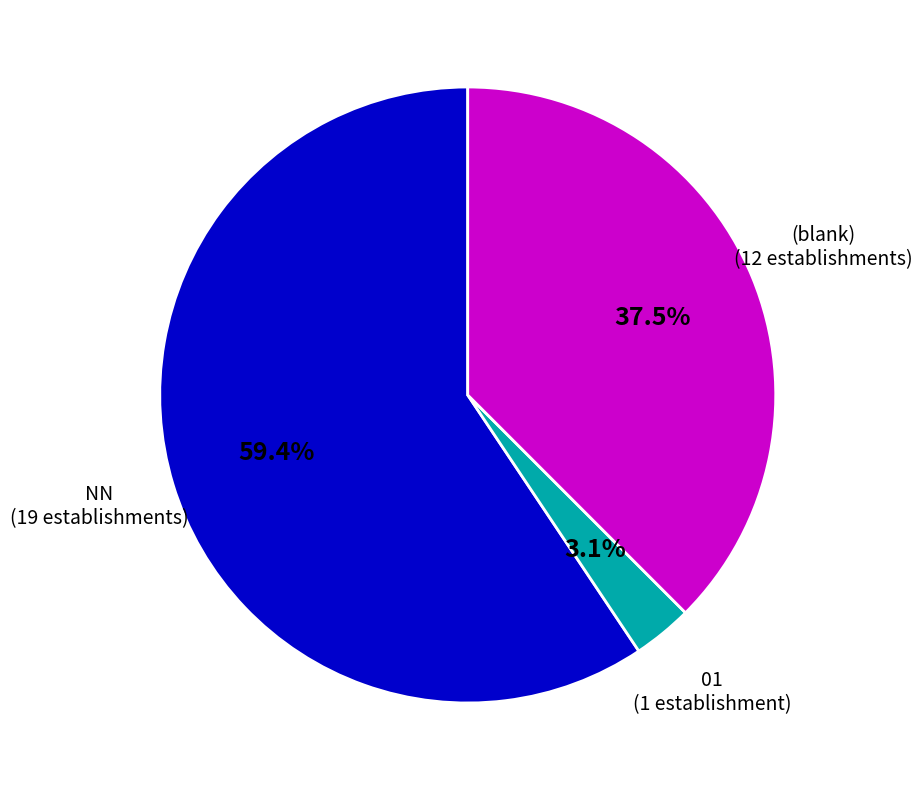

Does NN represent more than half of the total?

Yes